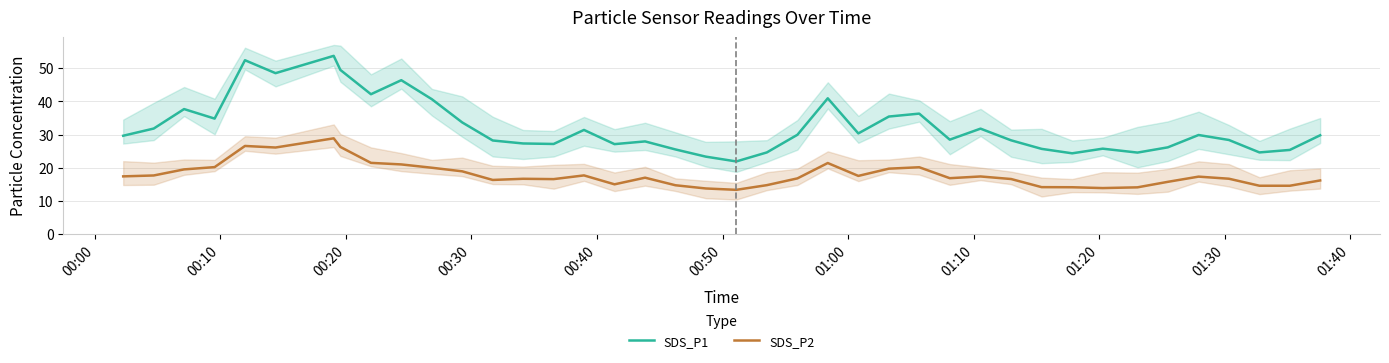

At how many categories does at least one series exceed 25?

34